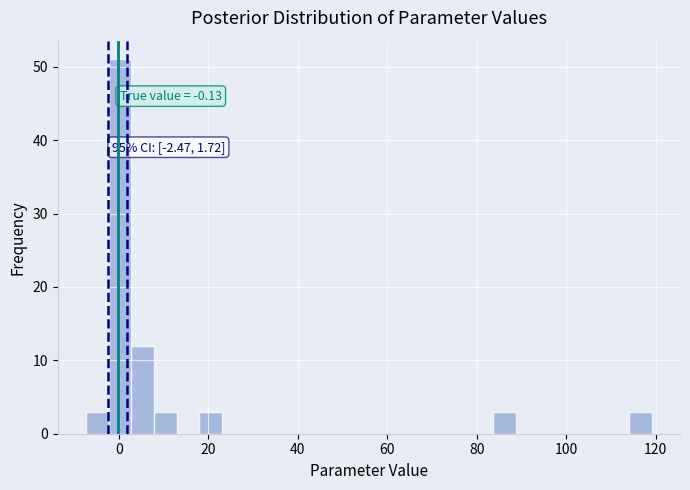

Around what value on the x-axis is the tallest bar? Give the approximate position of its centre, as read against the axis.

0